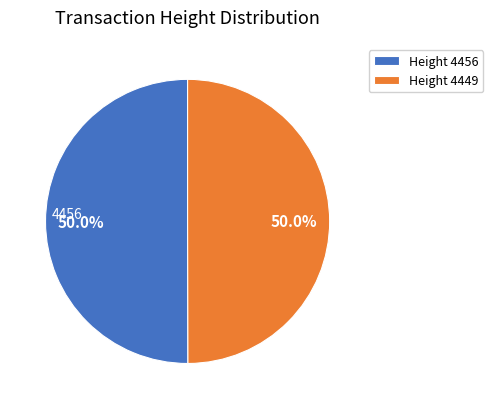

How much of the chart is everything except Height 4449?

50.0%